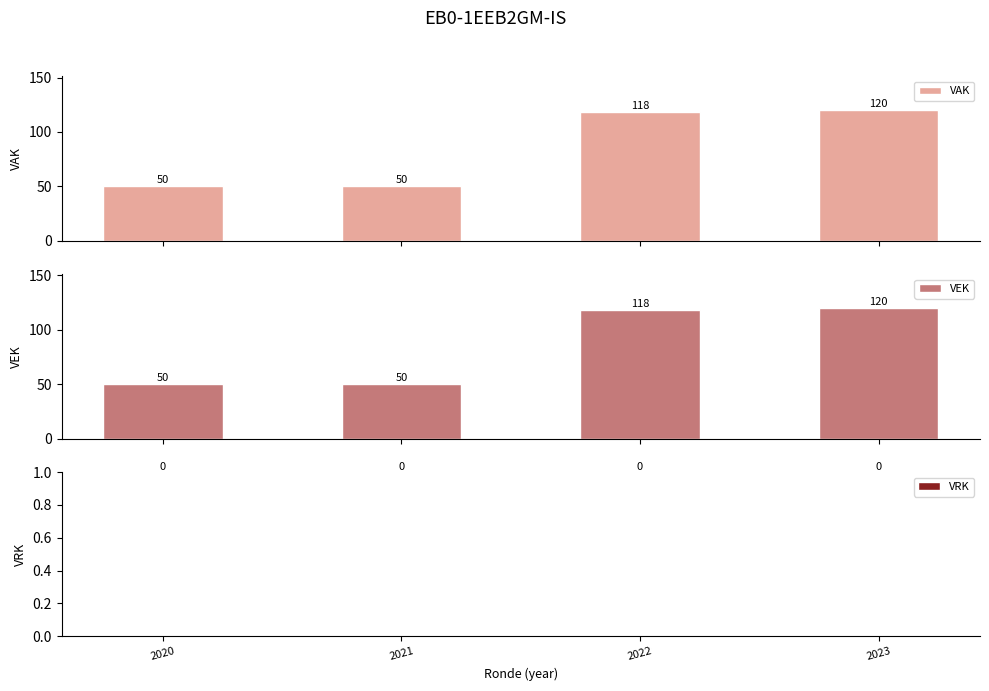

Reading left to right, list all the values displayed in this chart.

VAK: 2020=50	2021=50	2022=118	2023=120
VEK: 2020=50	2021=50	2022=118	2023=120
VRK: 2020=0	2021=0	2022=0	2023=0